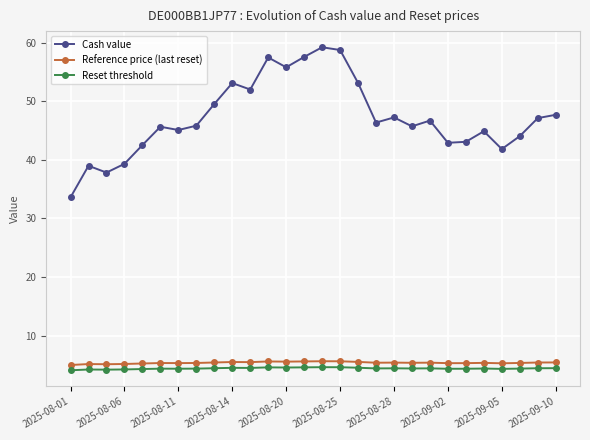

True or false: Cash value and Reset threshold intersect in this chart.

False